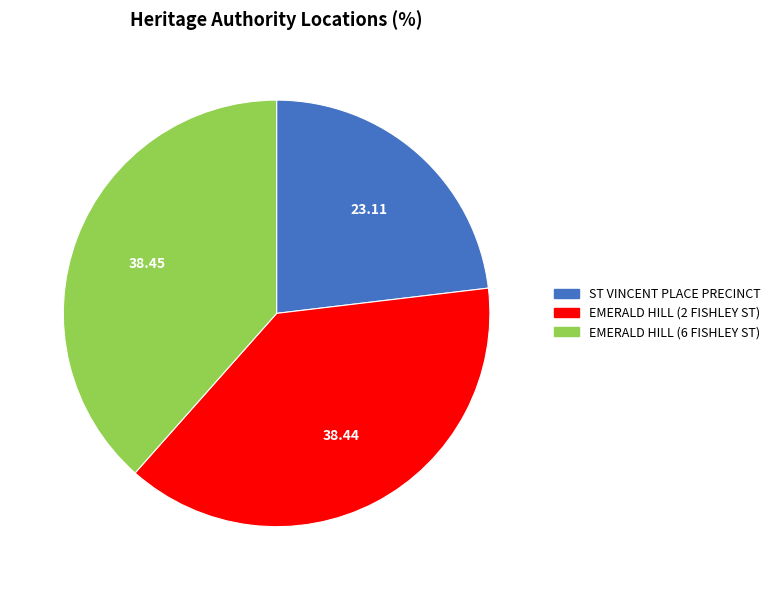

Is there a majority slice in this chart?

No